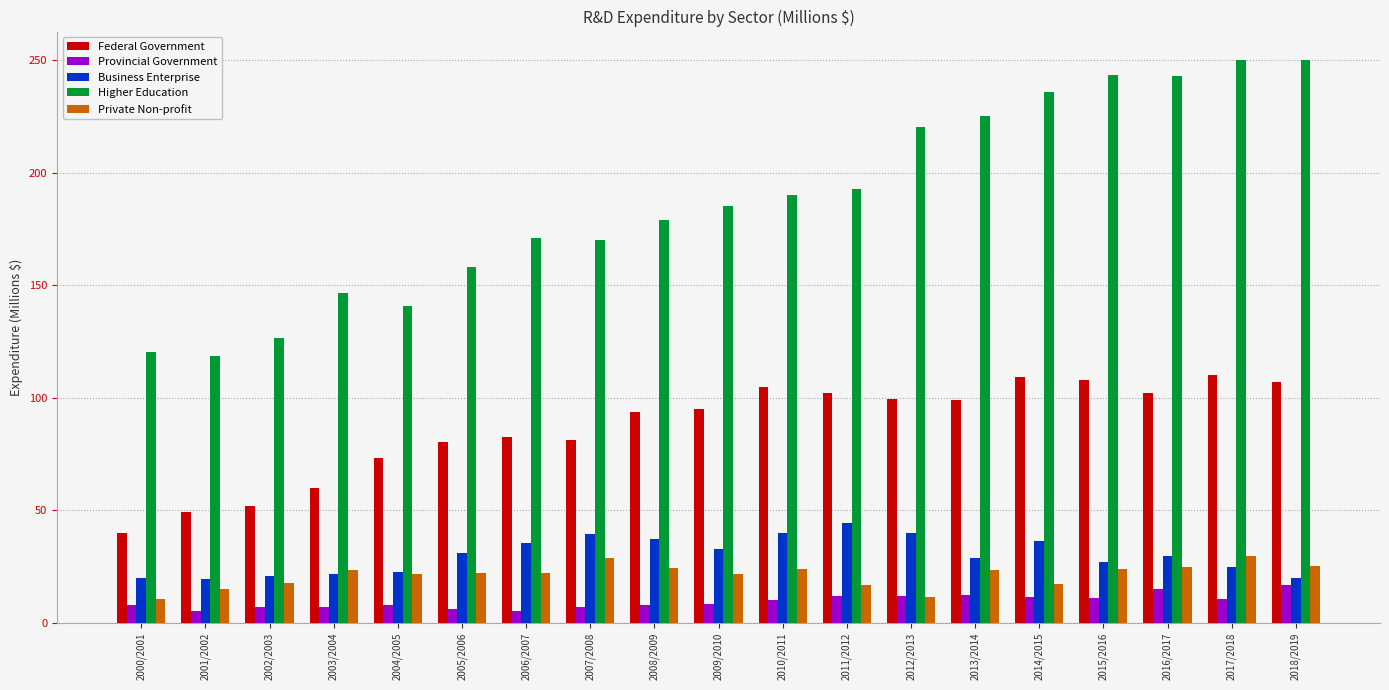

At how many categories does at least one series exceed 197?

7